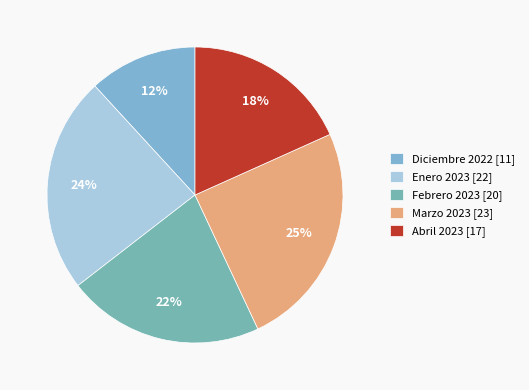

How much of the chart is everything except Febrero 2023?

78.5%